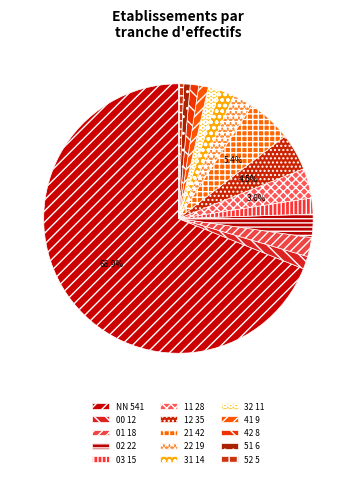

Is there any slice that represents more than half of the pie?

Yes